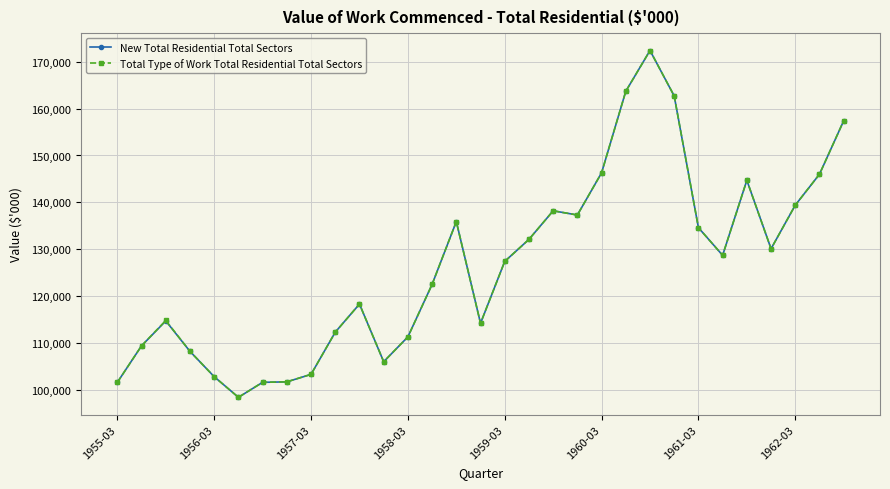

Count the number of data series in this chart.

2